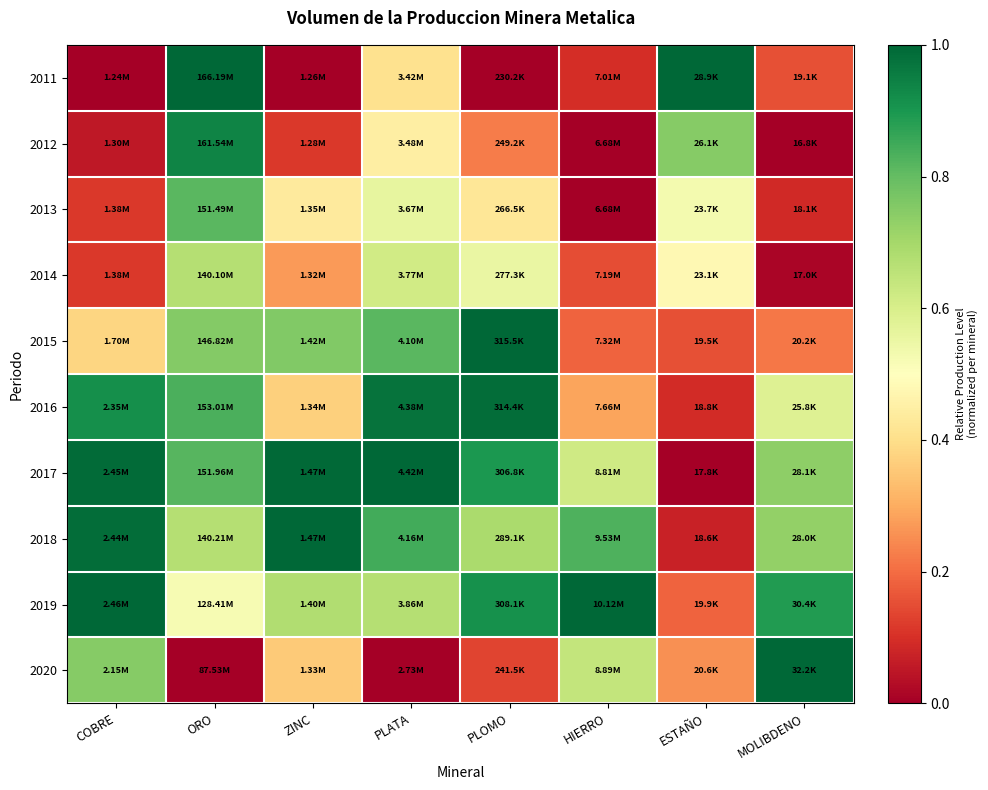

What is the difference between the highest and lowest values at PLATA?

1.0